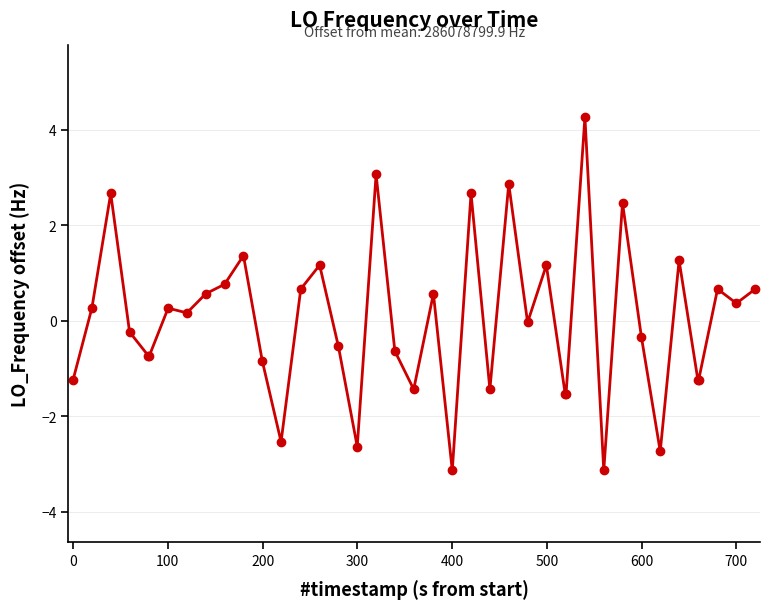

What is the minimum value shown in the chart?

-3.1